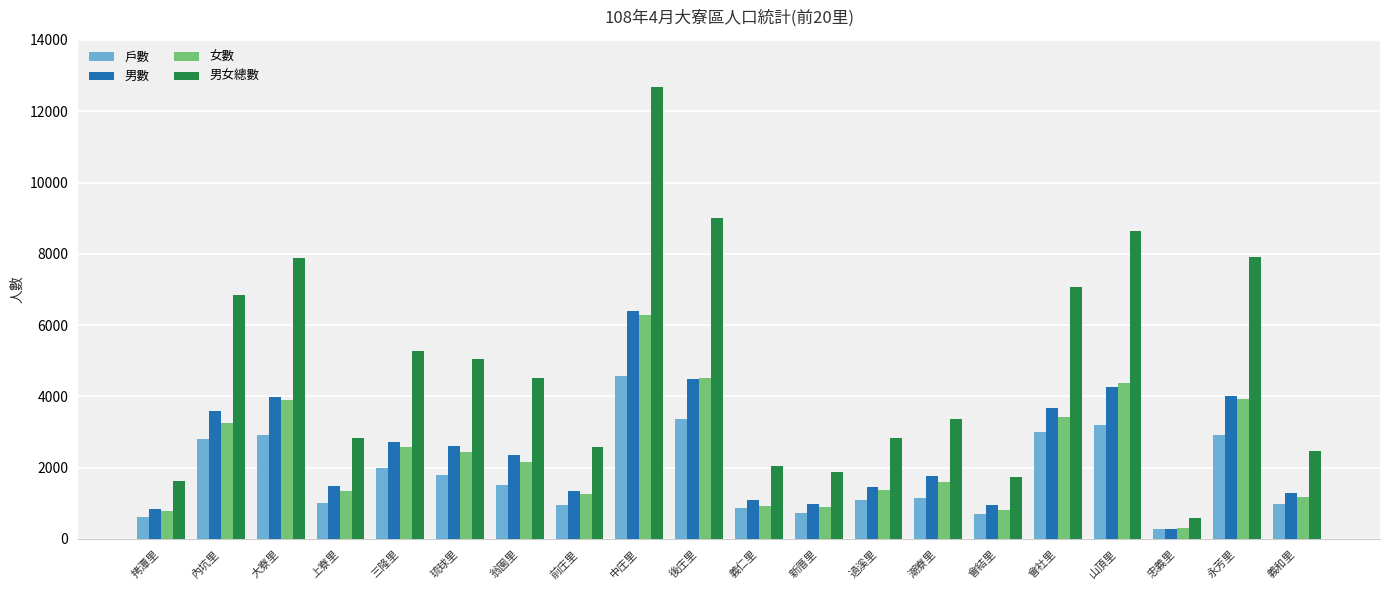

What is the difference between the maximum and minimum values in the 男女總數 series?

12098